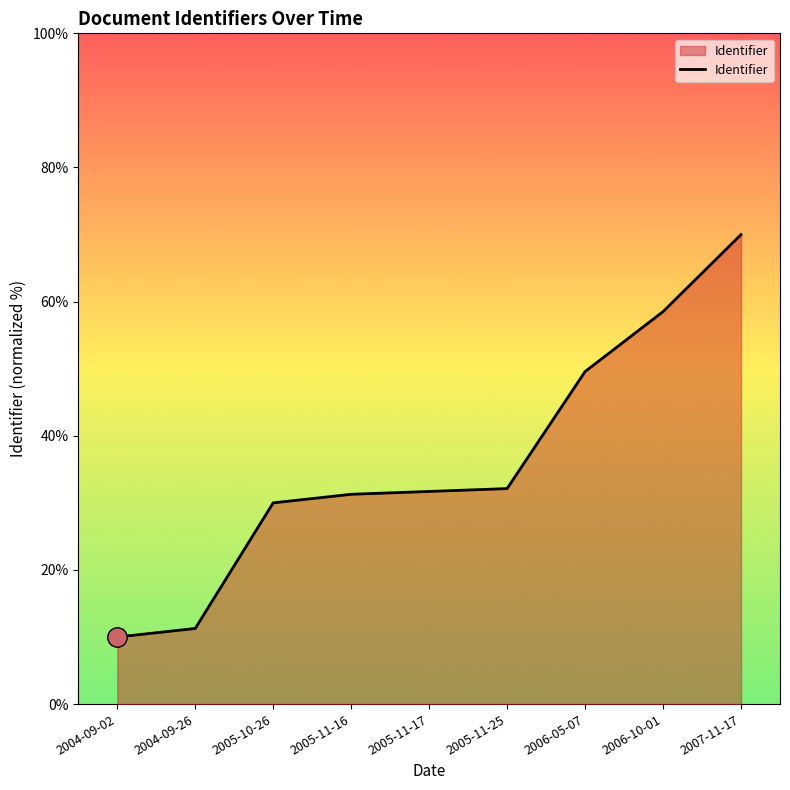

Does the chart have visible grid lines?

No